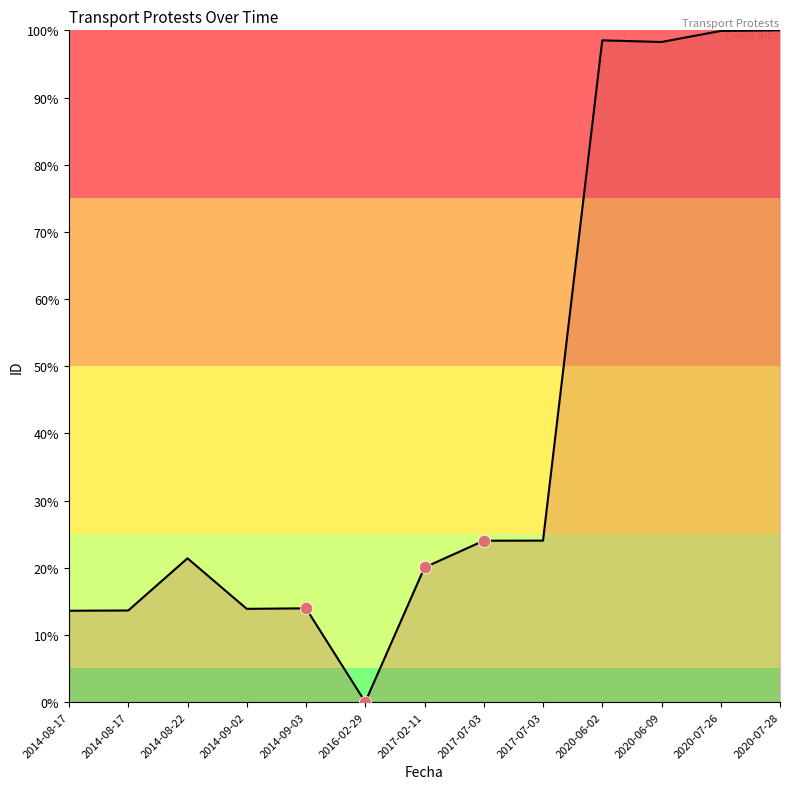

Does the chart have visible grid lines?

No